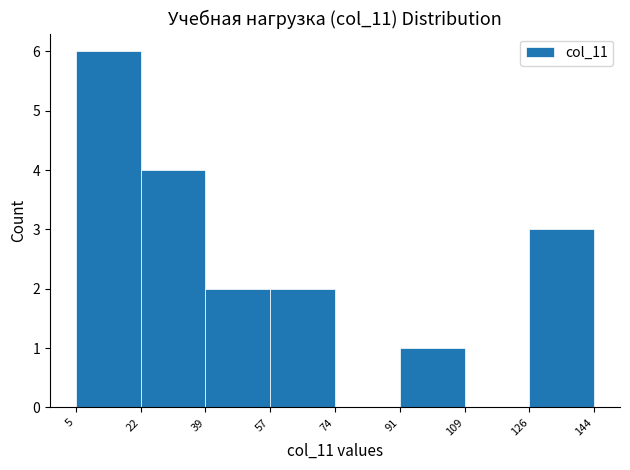

Reading left to right, list every bar in this chart as the range it spans on the x-axis followed by its height. The values are not printed on the chart, so give them approximately, as read against the axis.

5 to 22: 6
22 to 39: 4
39 to 57: 2
57 to 74: 2
74 to 91: 0
91 to 109: 1
109 to 126: 0
126 to 144: 3